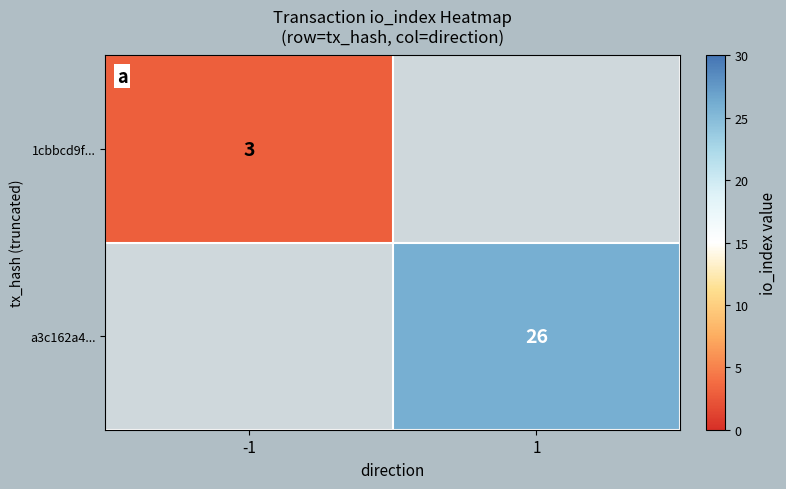

Which label corresponds to the largest value in the chart?

1